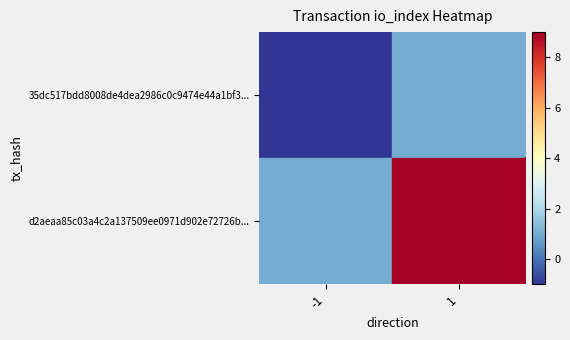

At which category does the chart reach its minimum across all series?

-1